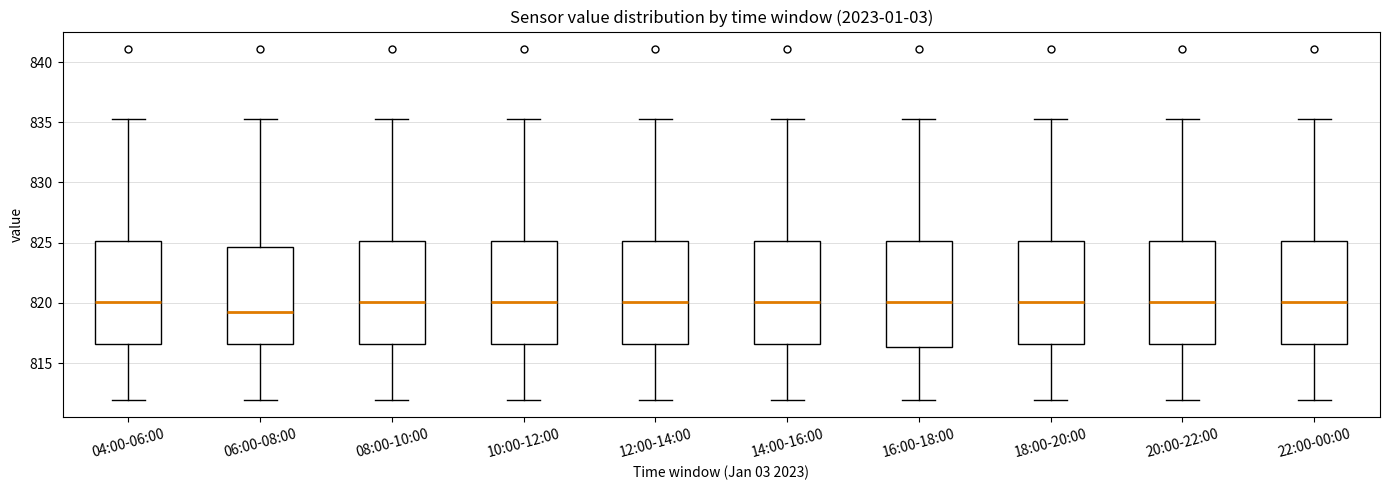

Reading left to right, read every box against the y-axis: the position of its median line, the range the box covers, and the ends of its whiskers. The values are not printed on the chart, so give them approximately, as read against the axis.

04:00-06:00: median 820.0, box 816.5 to 825.0, whiskers 812.0 to 835.5
06:00-08:00: median 819.0, box 816.5 to 824.5, whiskers 812.0 to 835.5
08:00-10:00: median 820.0, box 816.5 to 825.0, whiskers 812.0 to 835.5
10:00-12:00: median 820.0, box 816.5 to 825.0, whiskers 812.0 to 835.5
12:00-14:00: median 820.0, box 816.5 to 825.0, whiskers 812.0 to 835.5
14:00-16:00: median 820.0, box 816.5 to 825.0, whiskers 812.0 to 835.5
16:00-18:00: median 820.0, box 816.5 to 825.0, whiskers 812.0 to 835.5
18:00-20:00: median 820.0, box 816.5 to 825.0, whiskers 812.0 to 835.5
20:00-22:00: median 820.0, box 816.5 to 825.0, whiskers 812.0 to 835.5
22:00-00:00: median 820.0, box 816.5 to 825.0, whiskers 812.0 to 835.5